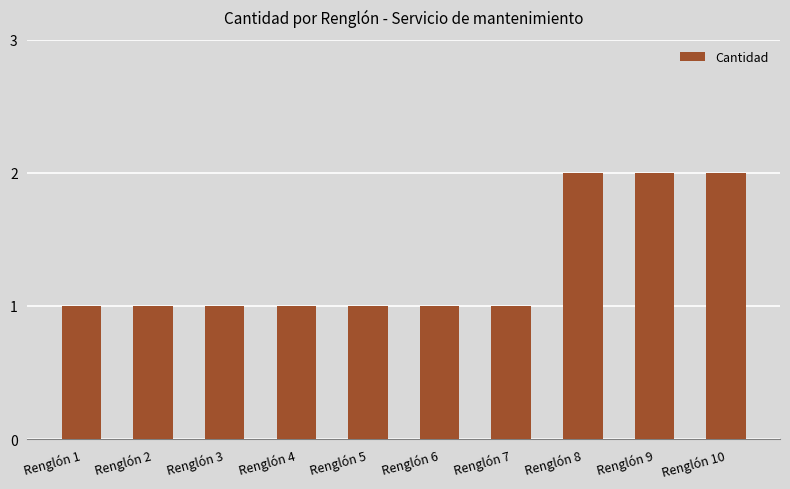

How many distinct data groups are displayed?

1